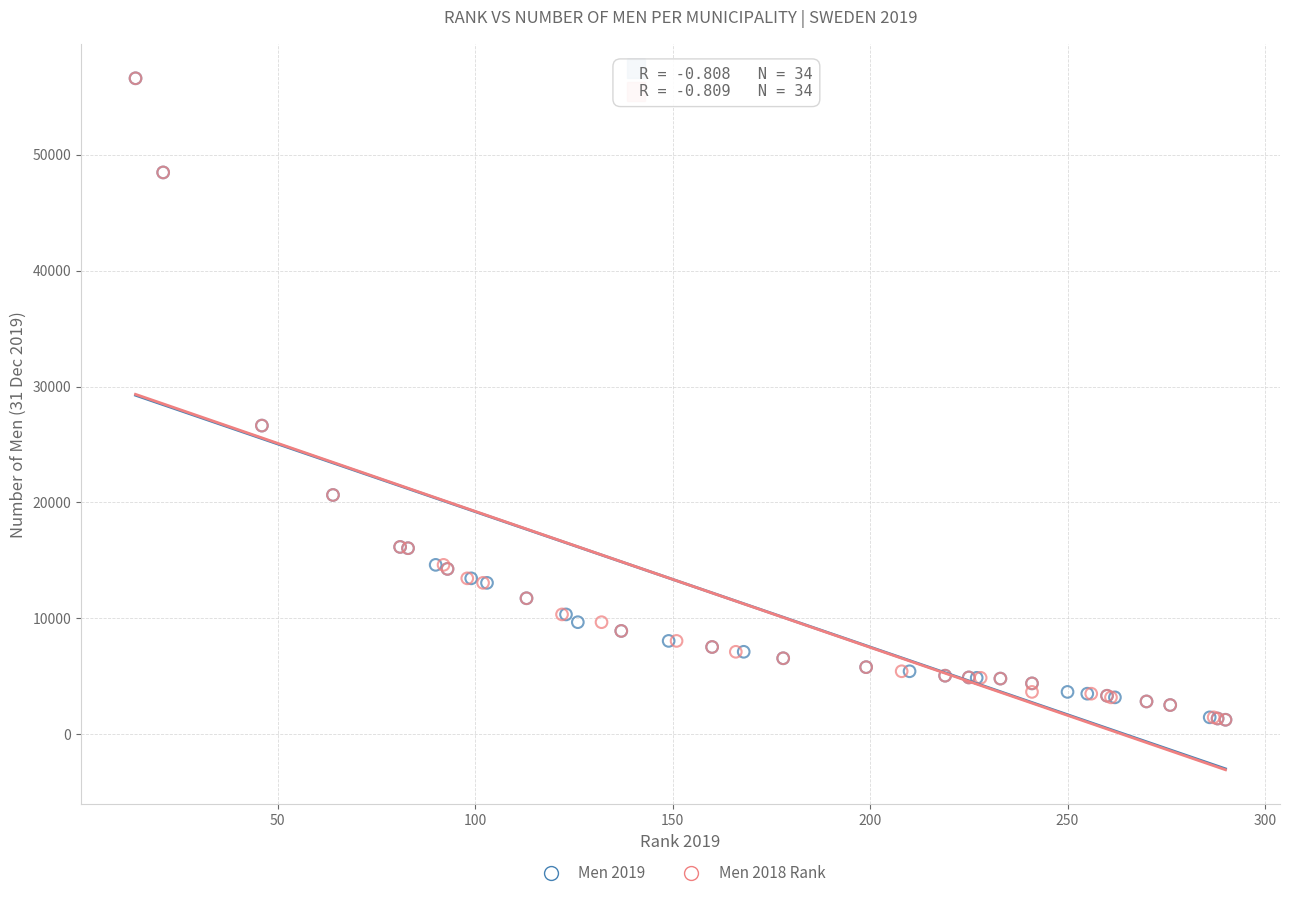

What are all the series names shown in the legend?

Men 2019, Men 2018 Rank